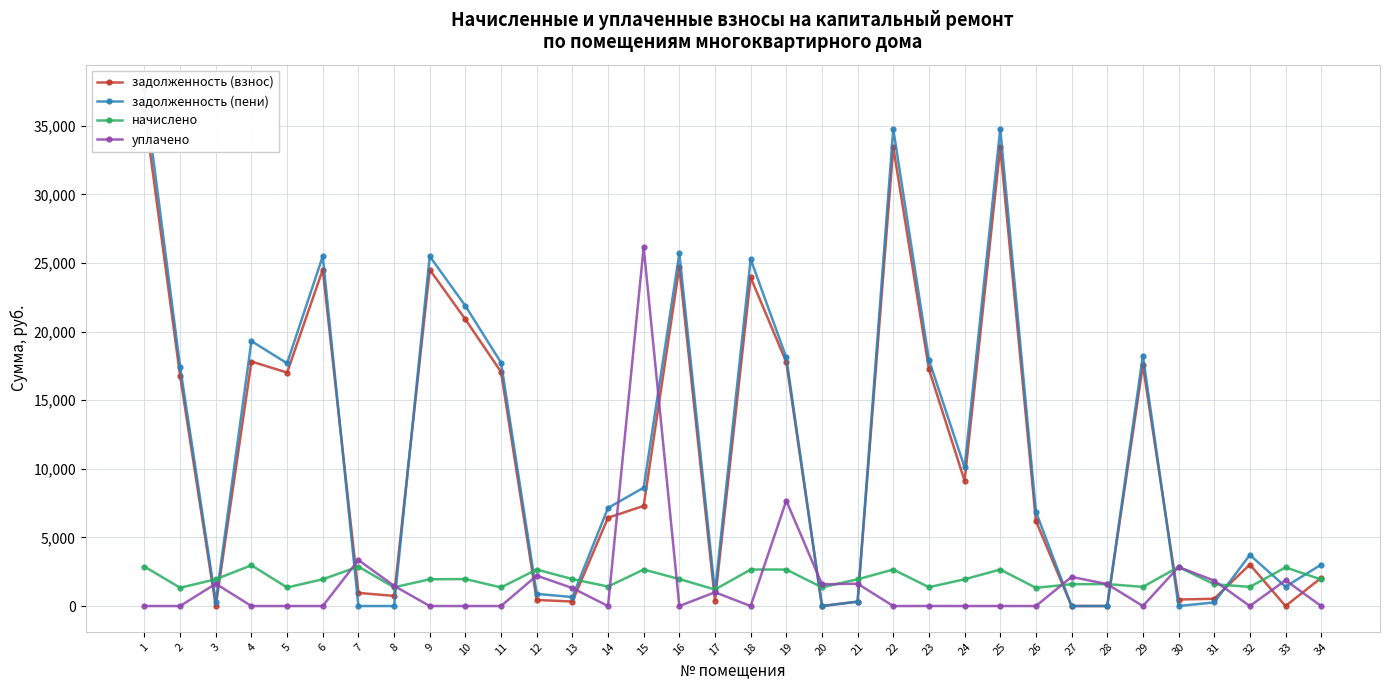

What are all the series names shown in the legend?

задолженность (взнос), задолженность (пени), начислено, уплачено